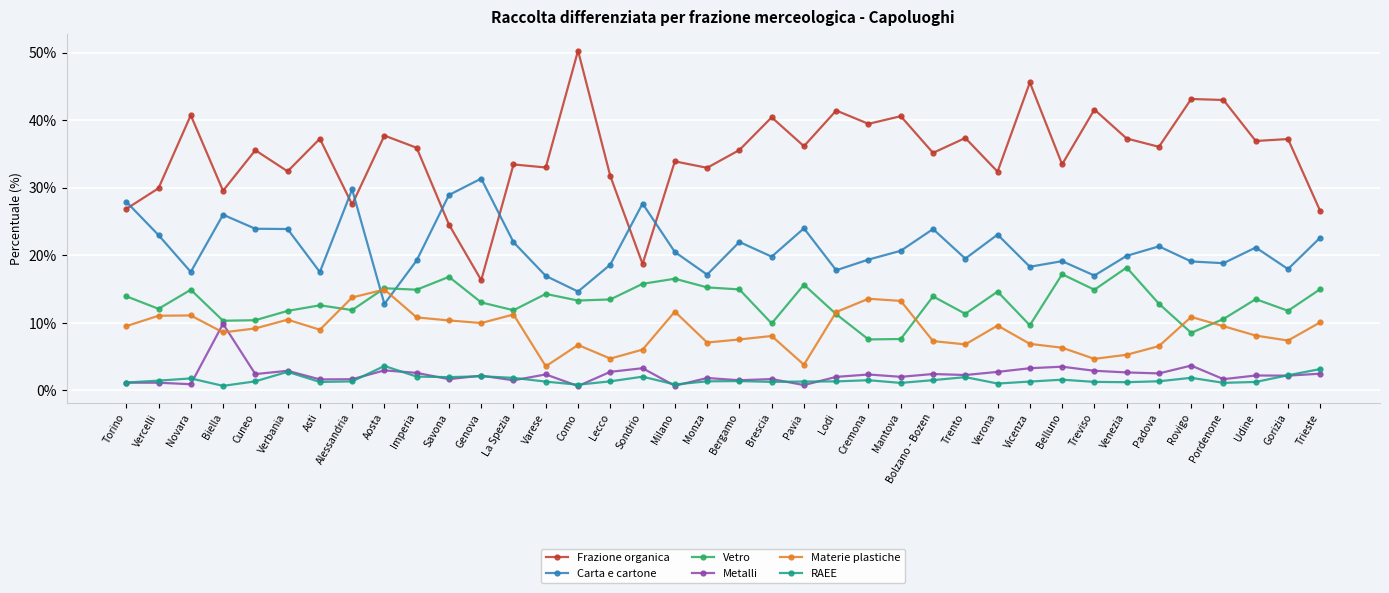

Where is the first local maximum for Frazione organica?

Novara